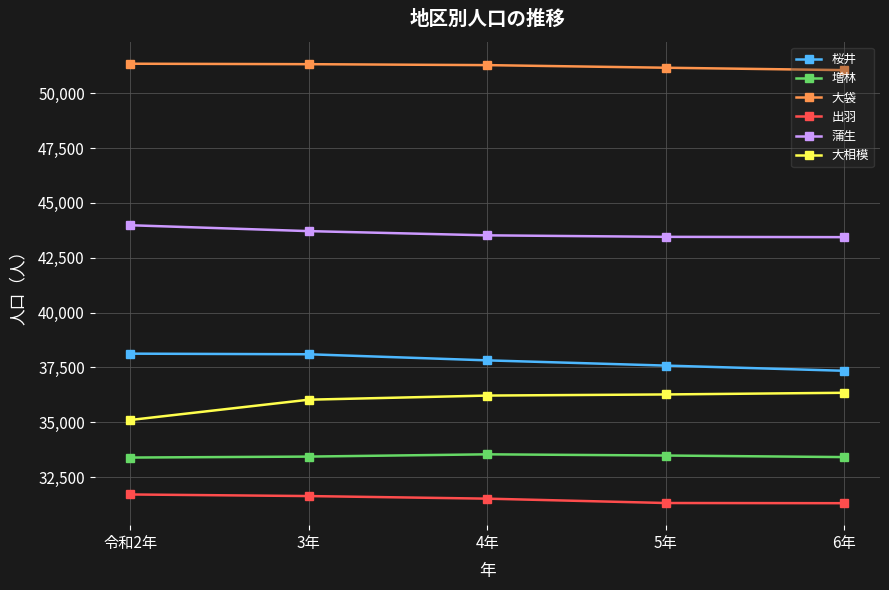

Does the chart display data point markers on the line(s)?

Yes